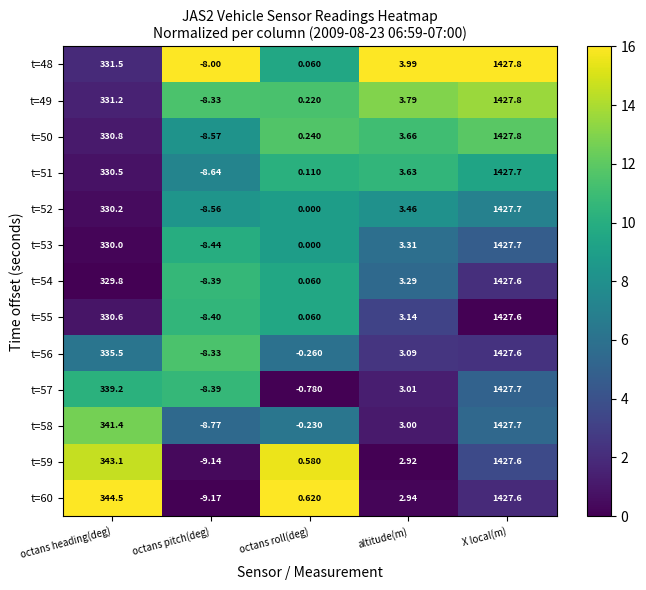

At which category is the sum across all series the highest?

X local(m)